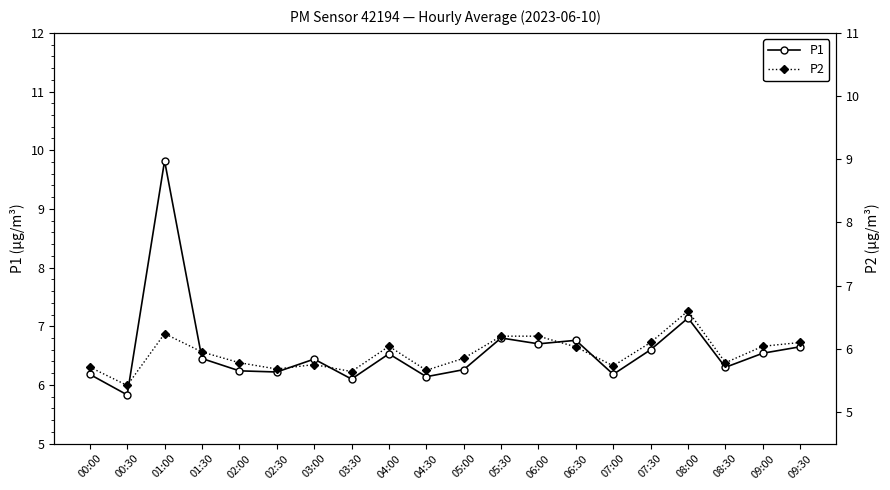

What are all the series names shown in the legend?

P1, P2